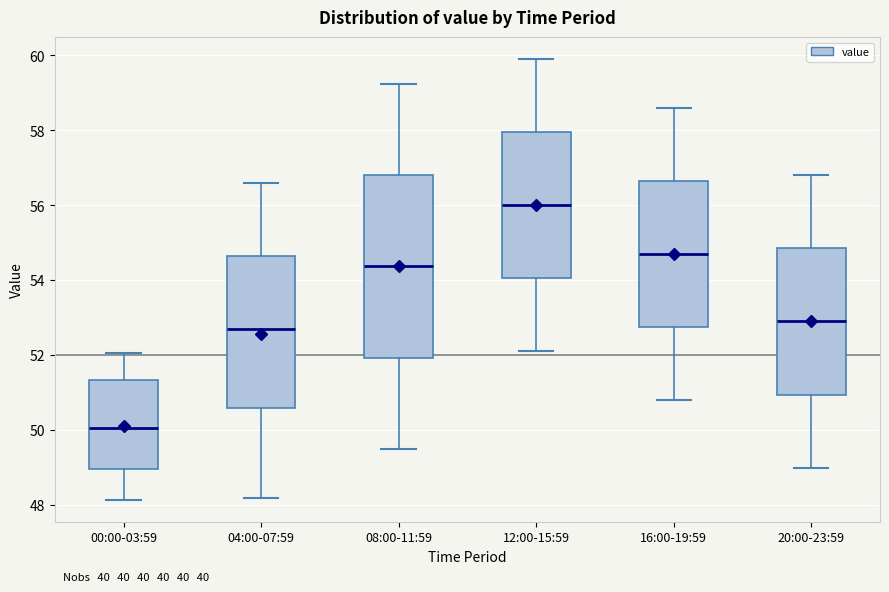

Reading left to right, transcribe this box plot: for each box, give where its median line is, the range the box spans, and where its two whiskers end, as read against the y-axis. The values are not printed on the chart, so give them approximately, as read against the axis.

00:00-03:59: median 50.0, box 49.0 to 51.4, whiskers 48.2 to 52.0
04:00-07:59: median 52.8, box 50.6 to 54.6, whiskers 48.2 to 56.6
08:00-11:59: median 54.4, box 52.0 to 56.8, whiskers 49.6 to 59.2
12:00-15:59: median 56.0, box 54.0 to 58.0, whiskers 52.2 to 60.0
16:00-19:59: median 54.8, box 52.8 to 56.6, whiskers 50.8 to 58.6
20:00-23:59: median 53.0, box 51.0 to 54.8, whiskers 49.0 to 56.8